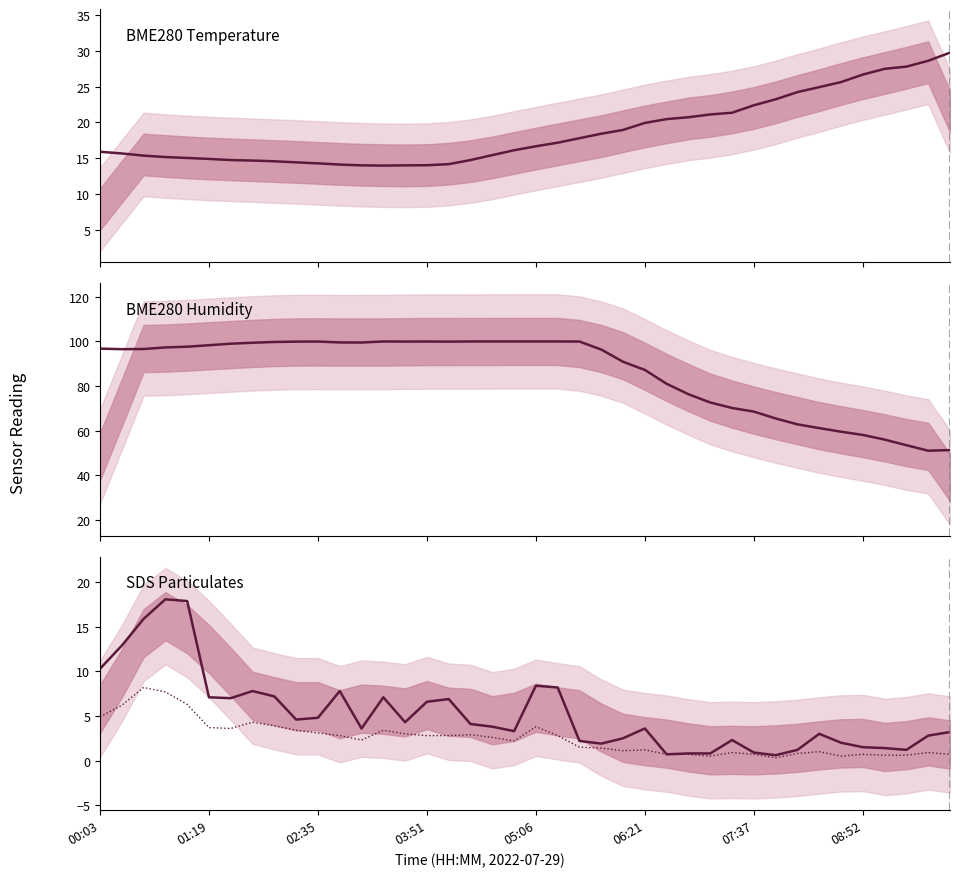

What is the total value across all series at 22?

121.5